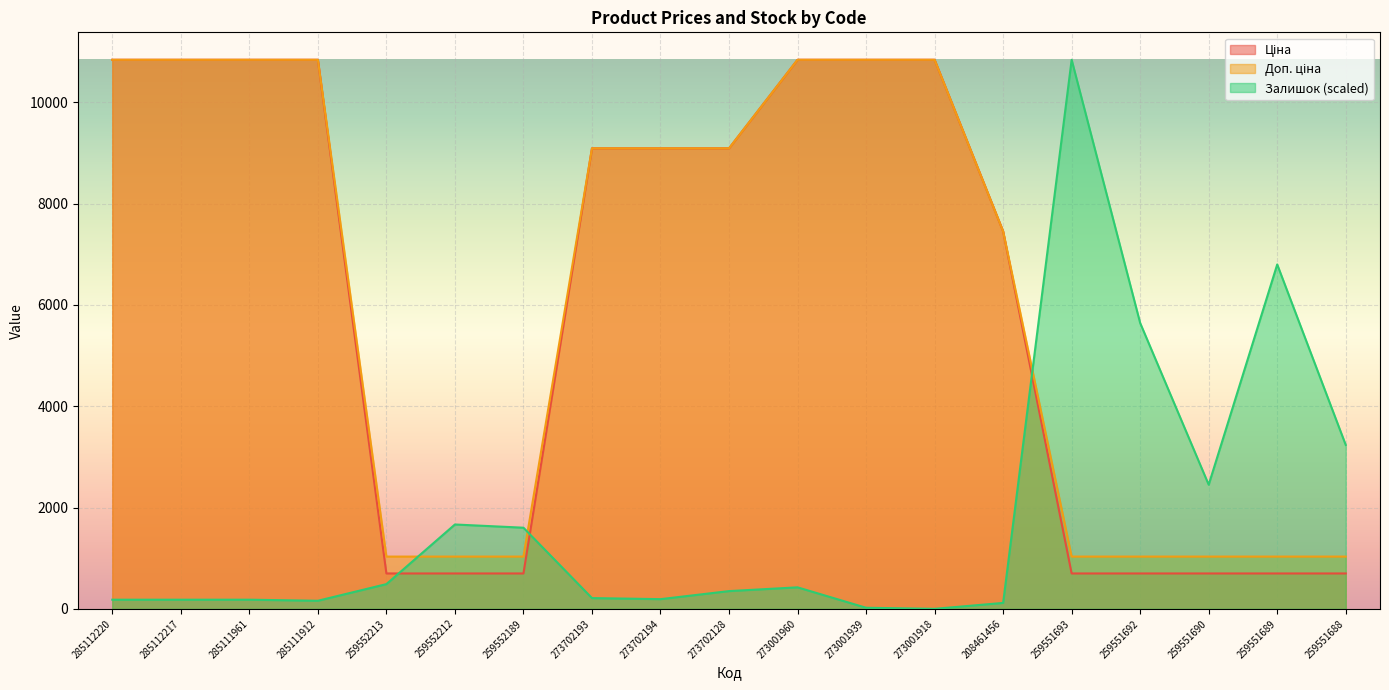

Which series has the widest spread of values?

Залишок (scaled)